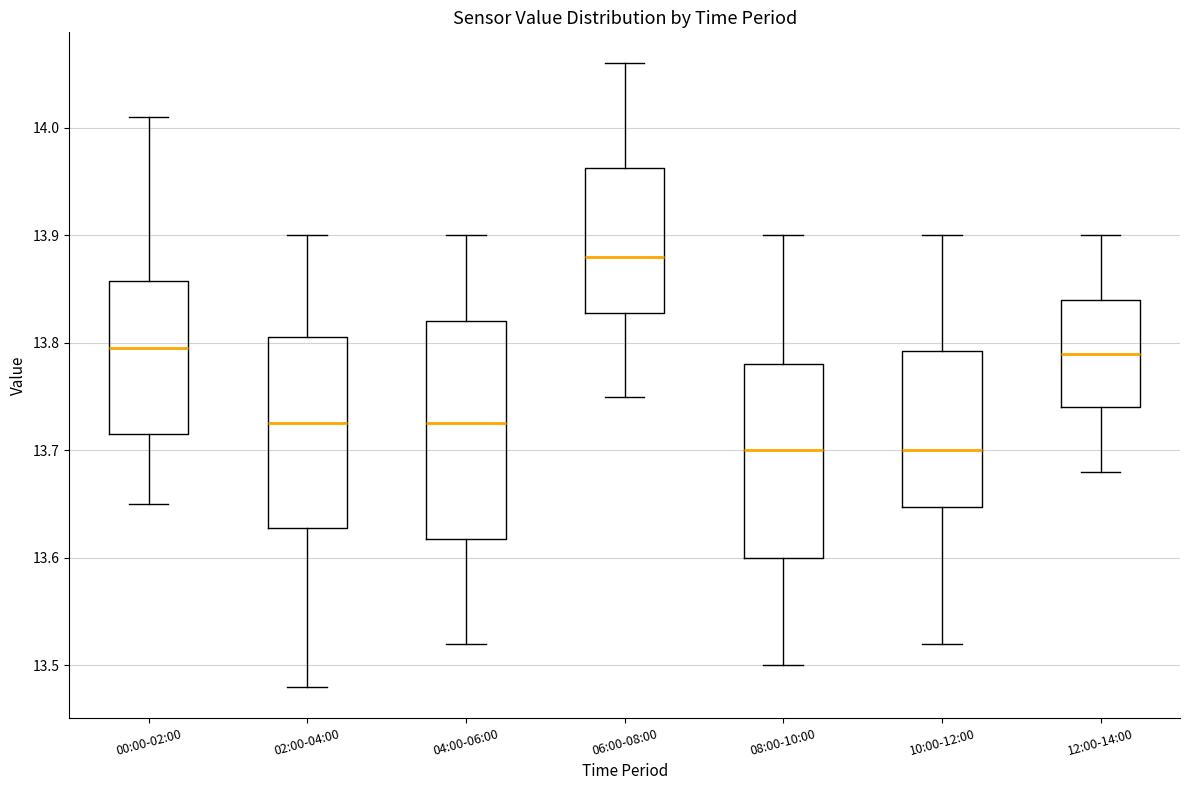

Comparing the boxes themselves (not the whiskers), which one is the tallest?

04:00-06:00